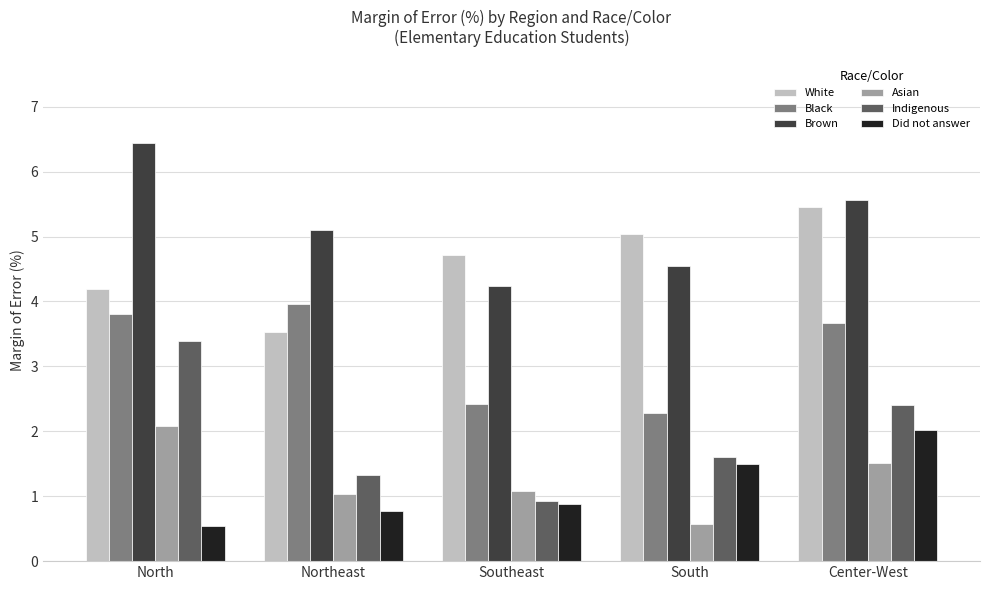

Reading right to left, extract all data points from this chart.

White: 5.5	5.0	4.7	3.5	4.2
Black: 3.7	2.3	2.4	4.0	3.8
Brown: 5.6	4.5	4.2	5.1	6.4
Asian: 1.5	0.6	1.1	1.0	2.1
Indigenous: 2.4	1.6	0.9	1.3	3.4
Did not answer: 2.0	1.5	0.9	0.8	0.5